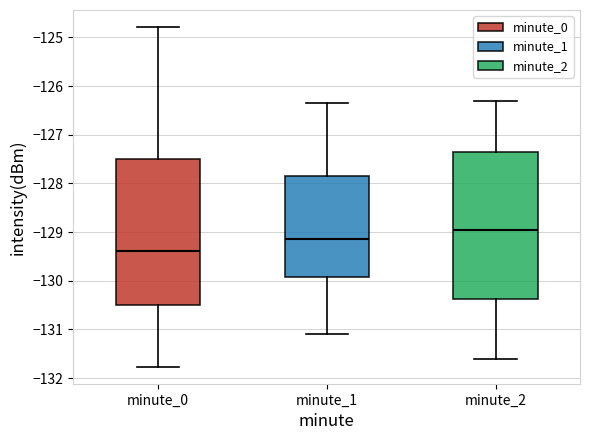

Which box's median line is the highest?

minute_2